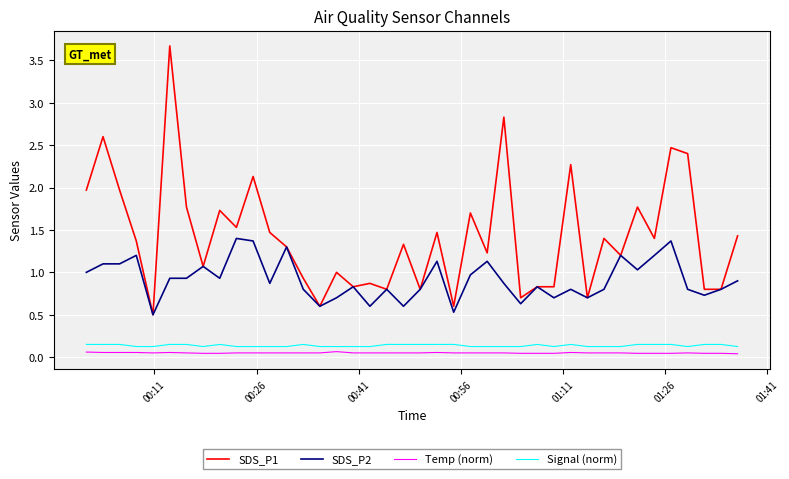

What is the average value of the SDS_P1 series?

1.4